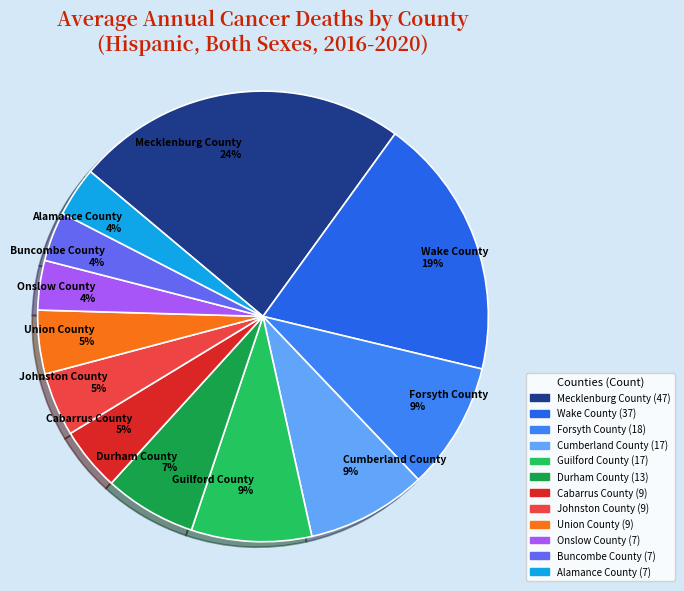

Which has a higher value, Durham County 7% or Mecklenburg County 24%?

Mecklenburg County 24%